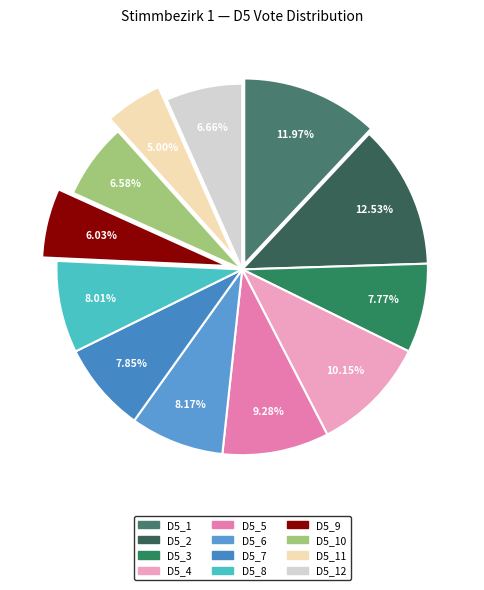

Which category has the smallest portion of the pie?

Stimmbezirk 11